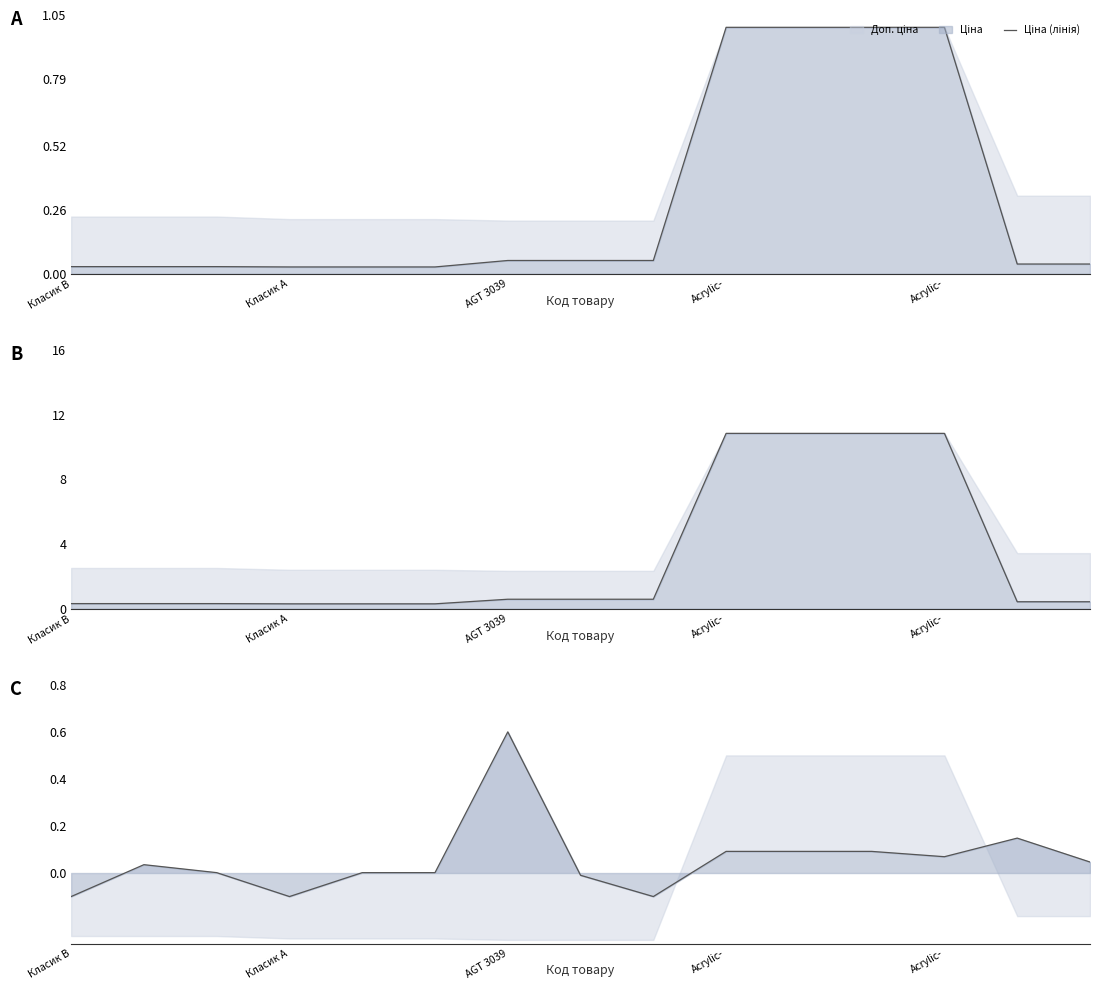

Count the number of categories in the chart.

15